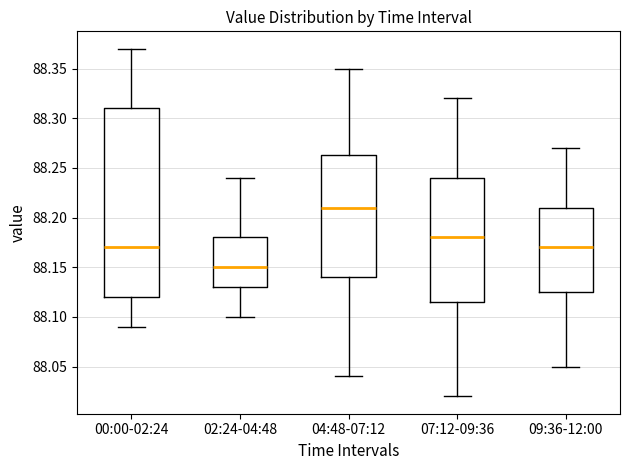

Reading left to right, read every box against the y-axis: the position of its median line, the range the box covers, and the ends of its whiskers. The values are not printed on the chart, so give them approximately, as read against the axis.

00:00-02:24: median 88.170, box 88.120 to 88.310, whiskers 88.090 to 88.370
02:24-04:48: median 88.150, box 88.130 to 88.180, whiskers 88.100 to 88.240
04:48-07:12: median 88.210, box 88.140 to 88.265, whiskers 88.040 to 88.350
07:12-09:36: median 88.180, box 88.115 to 88.240, whiskers 88.020 to 88.320
09:36-12:00: median 88.170, box 88.125 to 88.210, whiskers 88.050 to 88.270